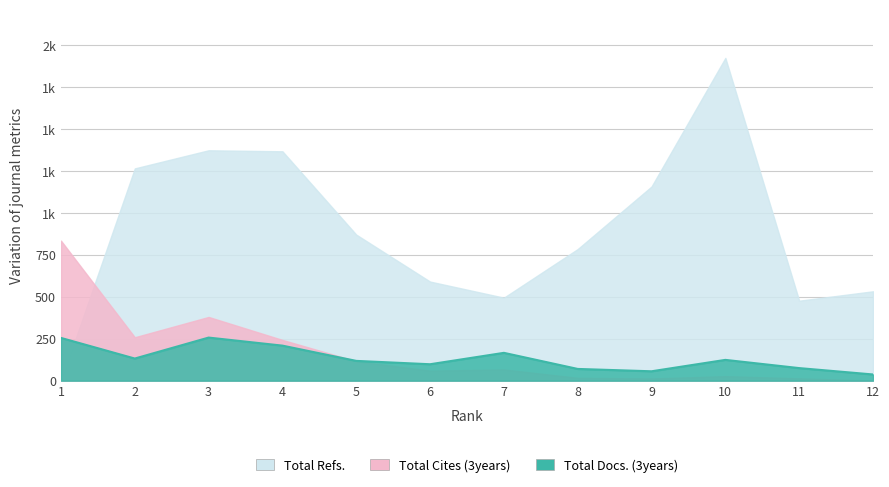

What is the difference between the maximum and second lowest values in the Total Cites (3years) series?

822